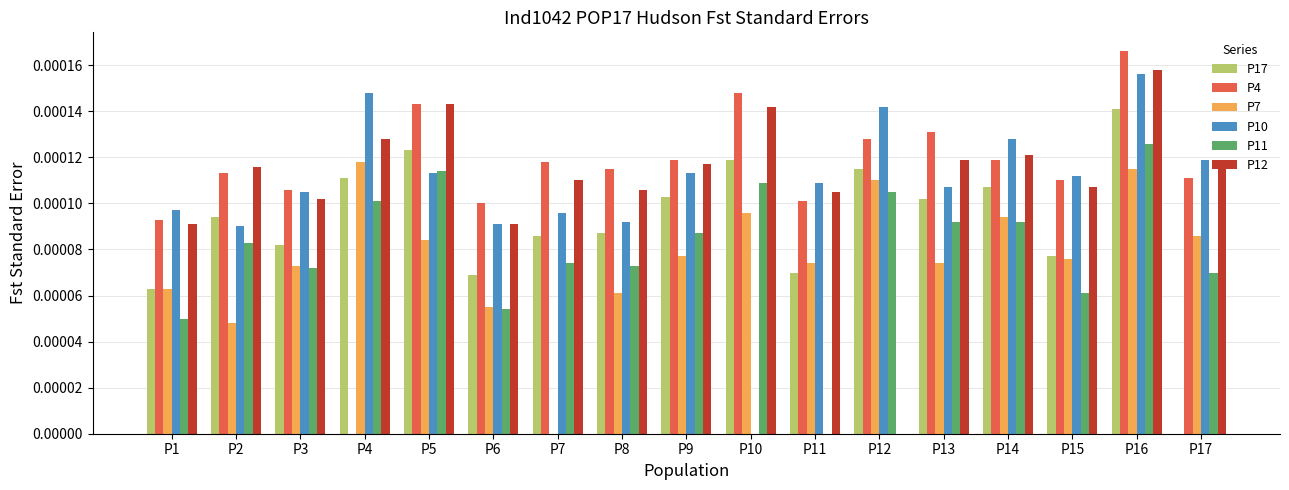

The P4 series shows 0.0 at P17. True or false?

True